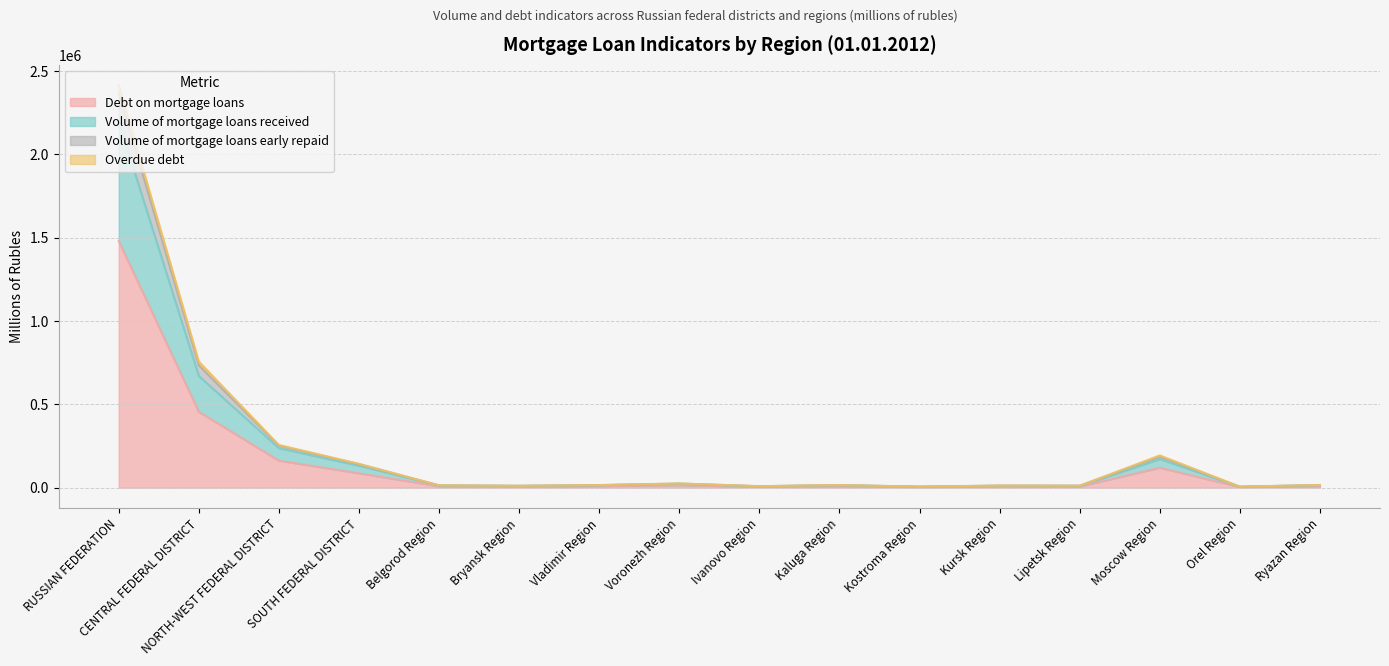

Does the chart have visible grid lines?

Yes